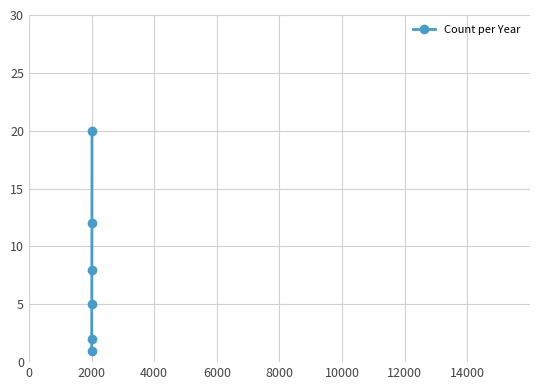

What is the difference between the maximum and minimum values?

19